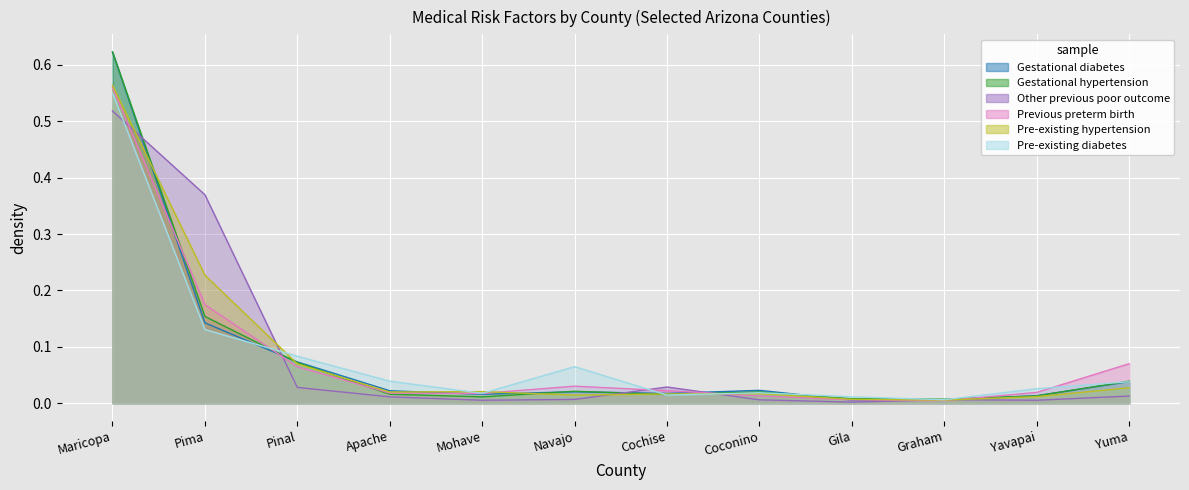

Which series ends up on top after the final intersection of Other previous poor outcome and Pre-existing diabetes?

Pre-existing diabetes